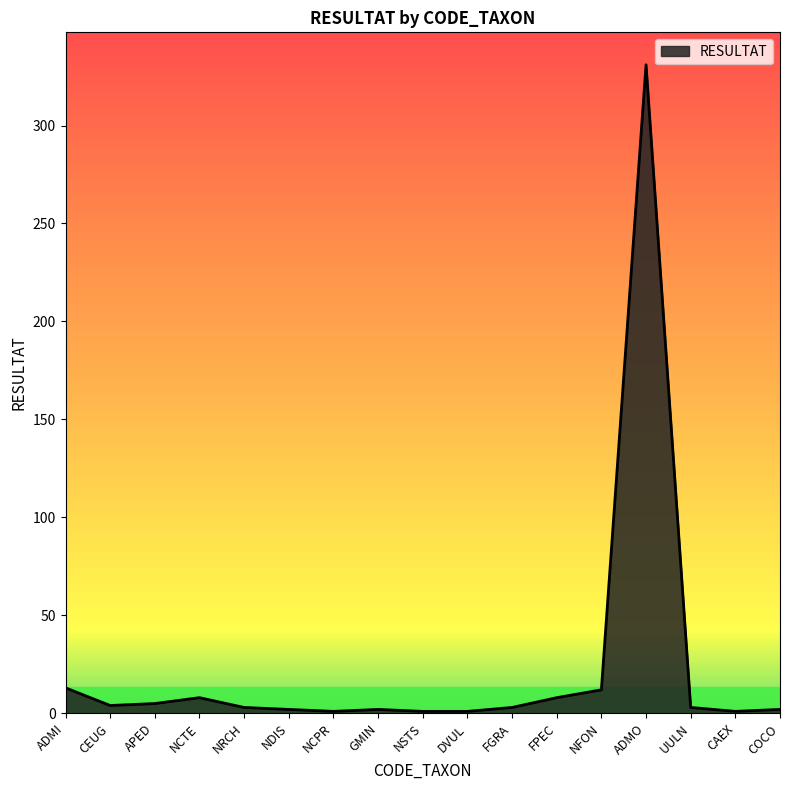

How many lines are shown in the chart?

1